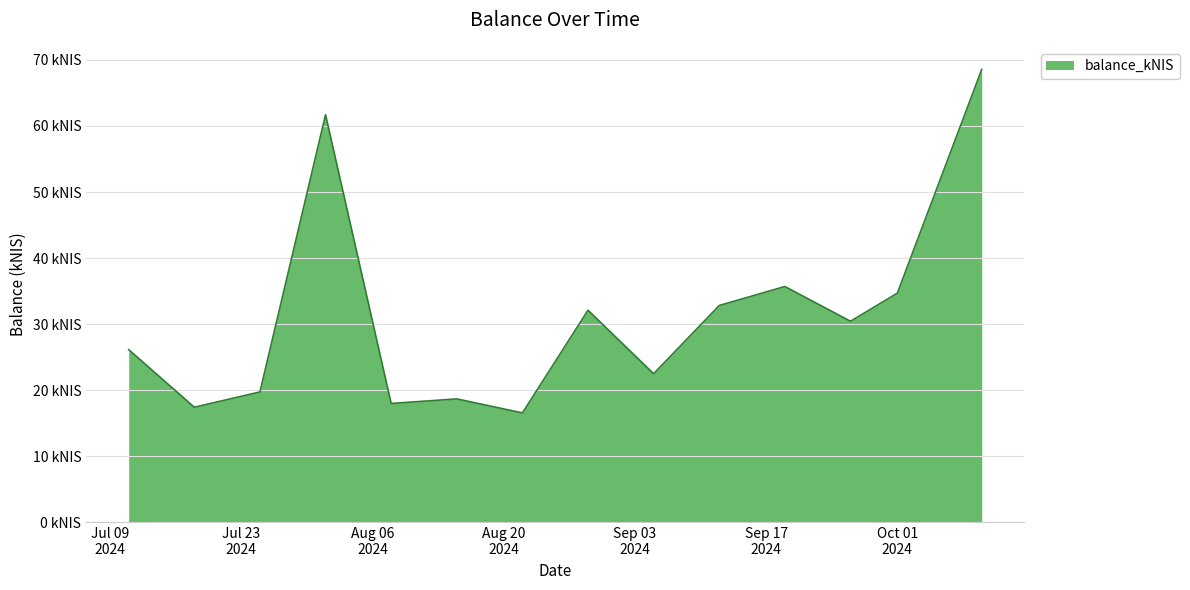

What is the greatest value displayed?

68.5